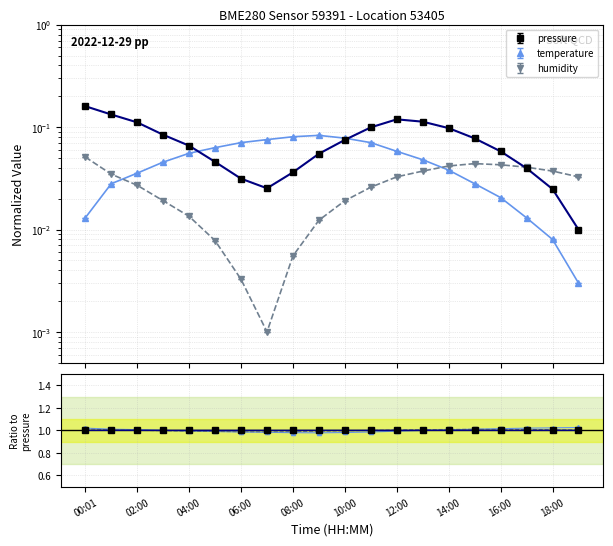

List the series in order of their peak value, highest first.

pressure, temperature, humidity